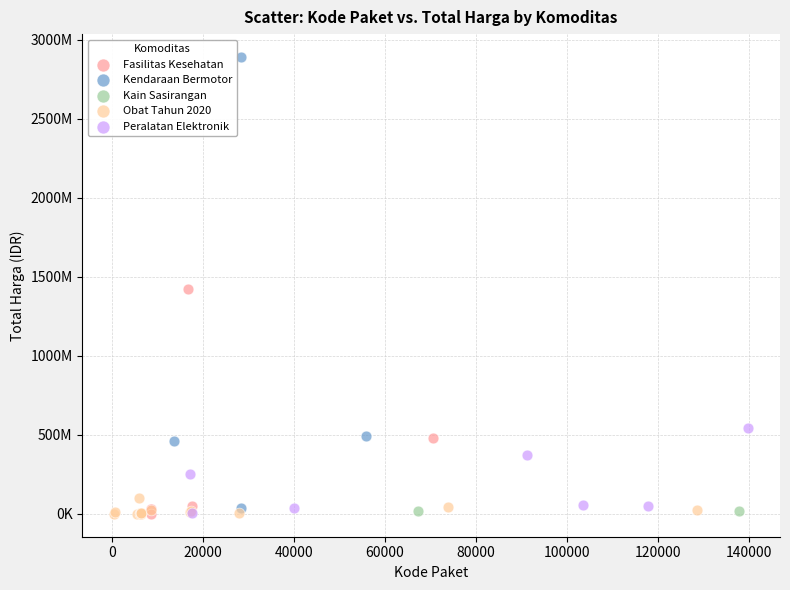

What are all the series names shown in the legend?

Fasilitas Kesehatan, Kendaraan Bermotor, Kain Sasirangan, Obat Tahun 2020, Peralatan Elektronik